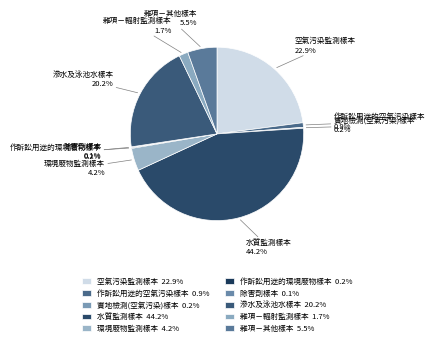

What is the ratio of the value at 作訴訟用途的空氣污染樣本 to the value at 雜項－輻射監測樣本?

0.5